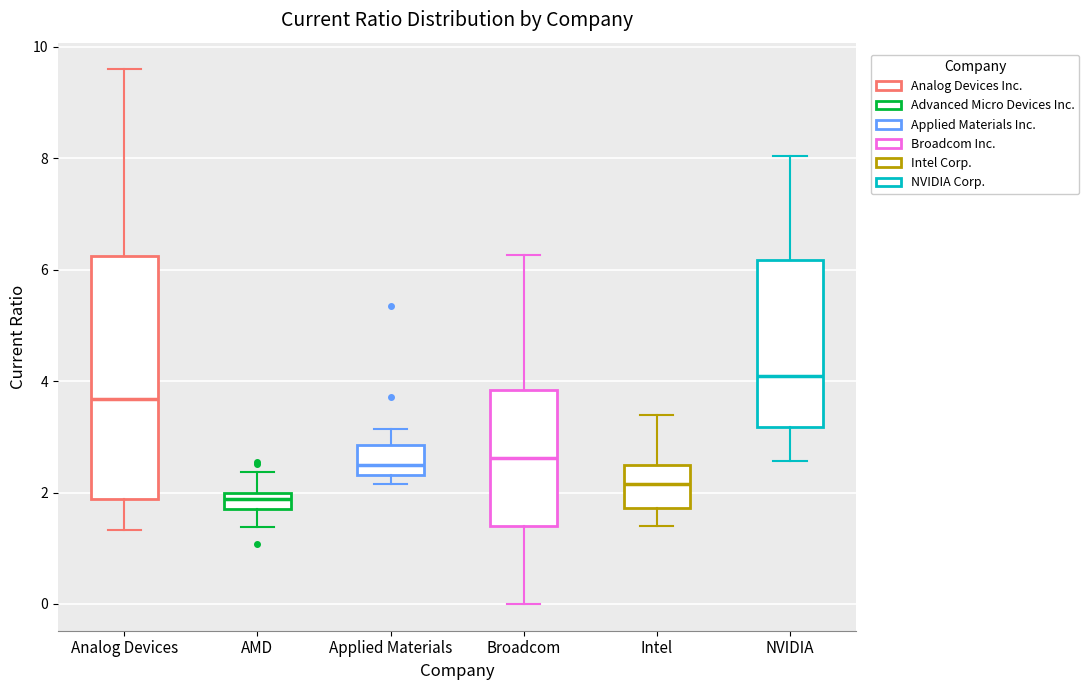

Which box is the tallest, from its lower edge to its upper edge?

Analog Devices